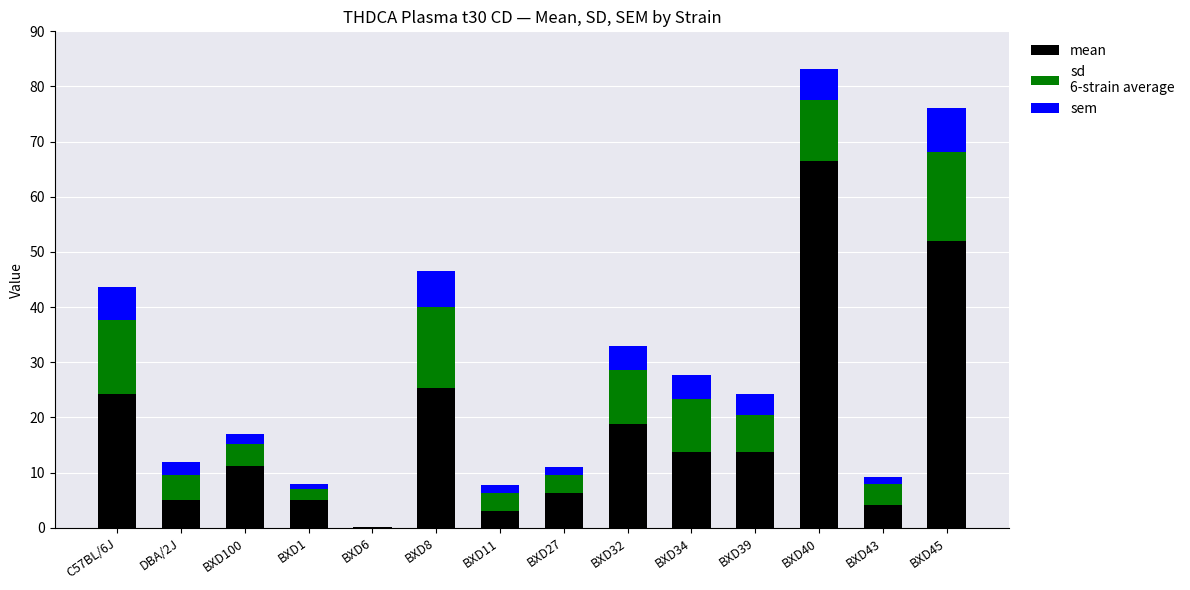

What is the total value across all series at BXD34?

27.6